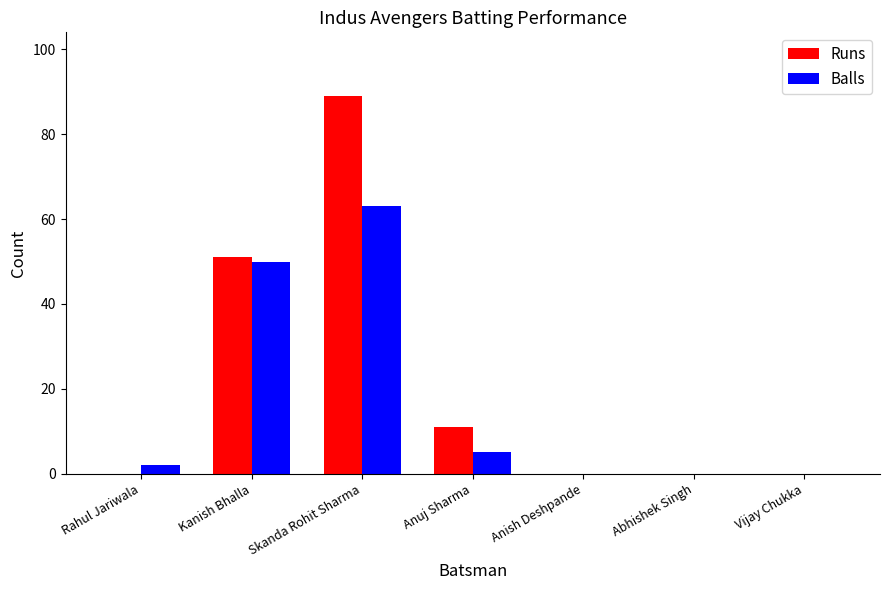

Which series has the largest total across all categories?

Runs